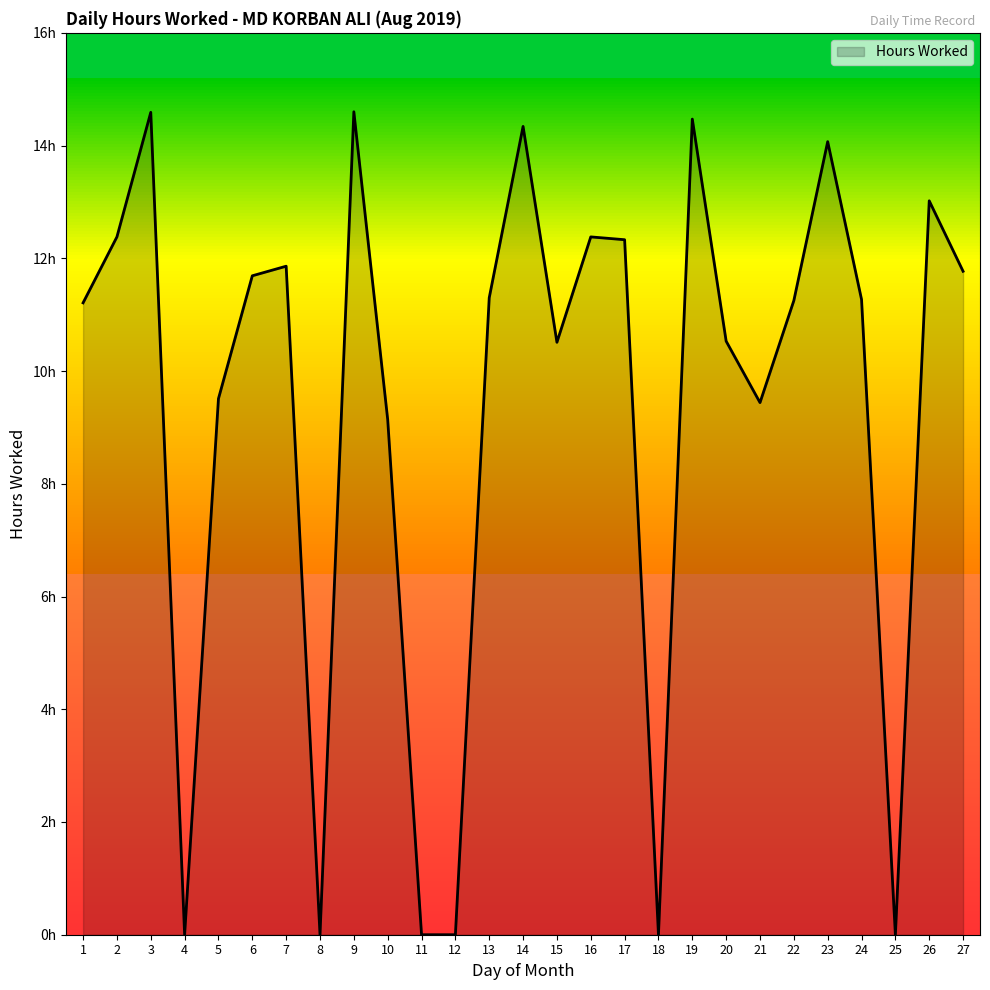

Is this an area chart (filled region under the line)?

Yes